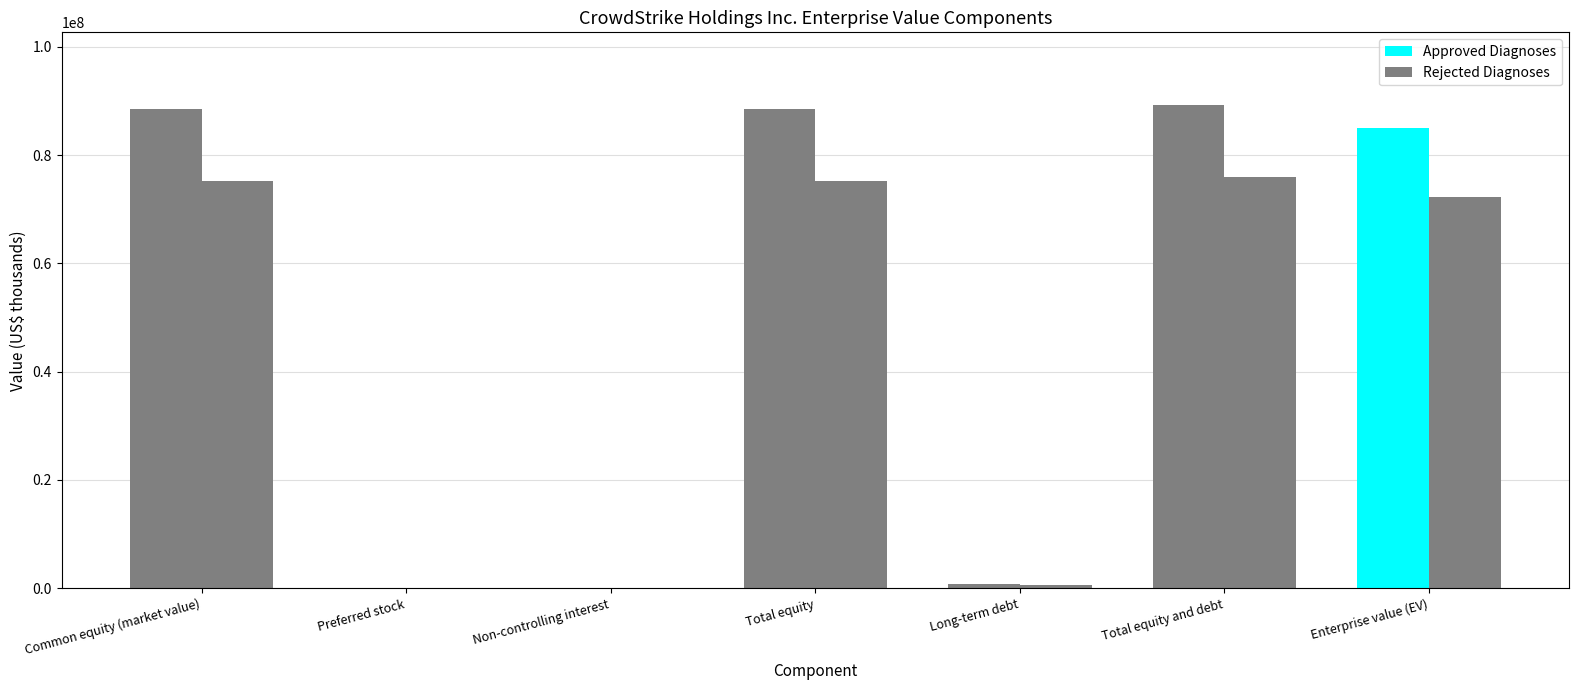

Which has a higher value, Total equity and debt or Long-term debt?

Total equity and debt